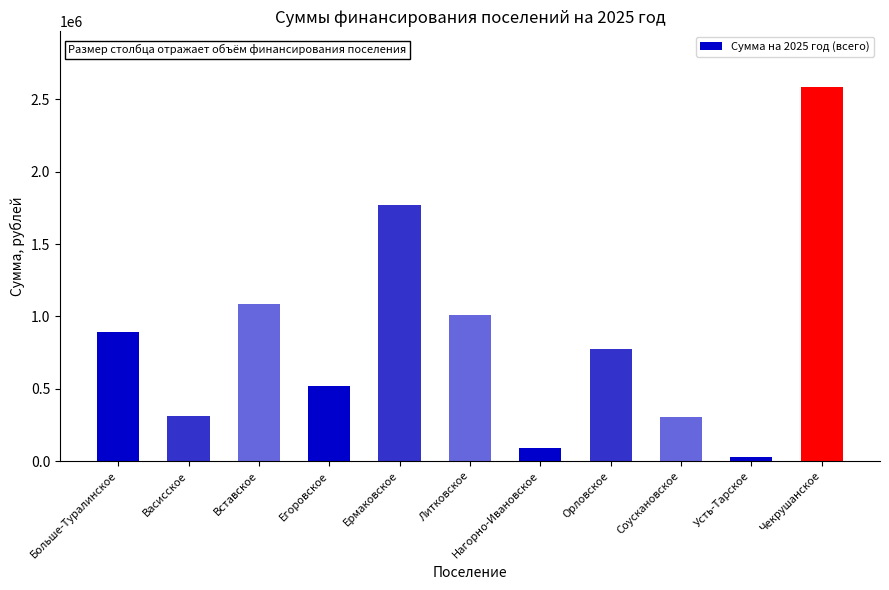

Where is the data nearest to the value 1305860?

Вставское